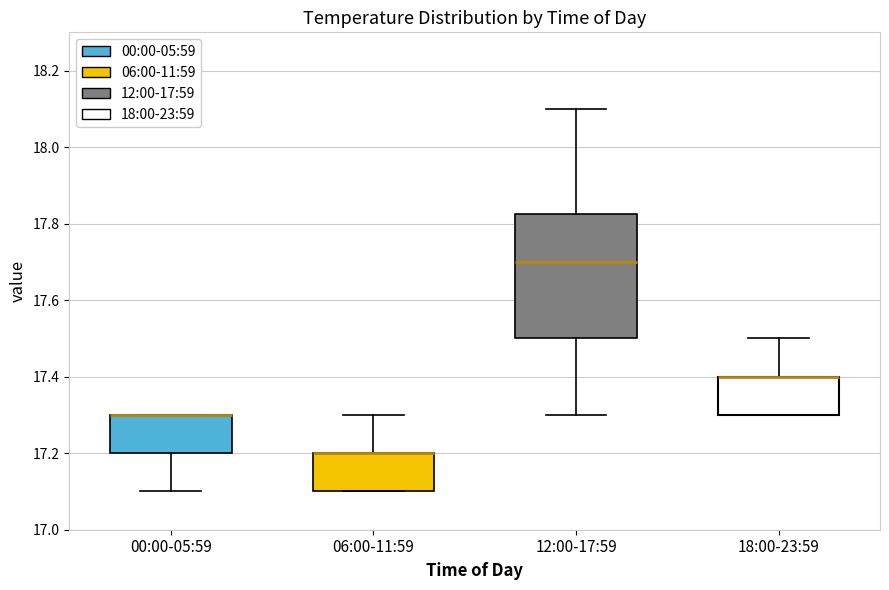

Reading left to right, read every box against the y-axis: the position of its median line, the range the box covers, and the ends of its whiskers. The values are not printed on the chart, so give them approximately, as read against the axis.

00:00-05:59: median 17.30 (drawn on the box's upper edge), box 17.20 to 17.30, whiskers 17.10 to 17.30
06:00-11:59: median 17.20 (drawn on the box's upper edge), box 17.10 to 17.20, whiskers 17.10 to 17.30
12:00-17:59: median 17.70, box 17.50 to 17.82, whiskers 17.30 to 18.10
18:00-23:59: median 17.40 (drawn on the box's upper edge), box 17.30 to 17.40, whiskers 17.30 to 17.50